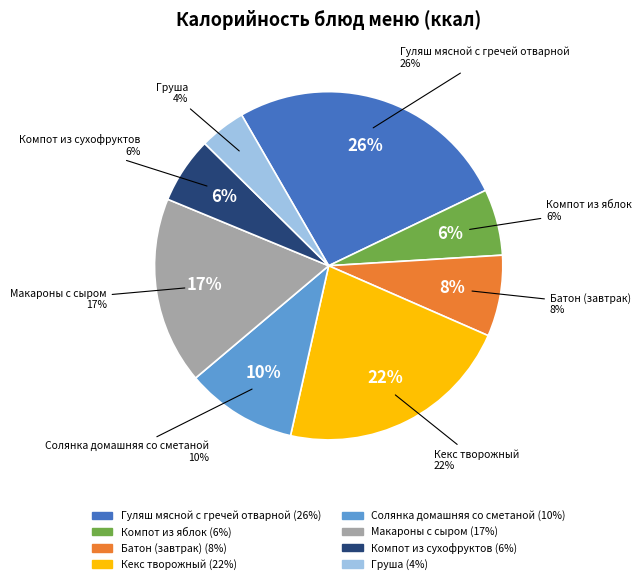

Is it true that Кекс творожный is 22% of the pie?

True